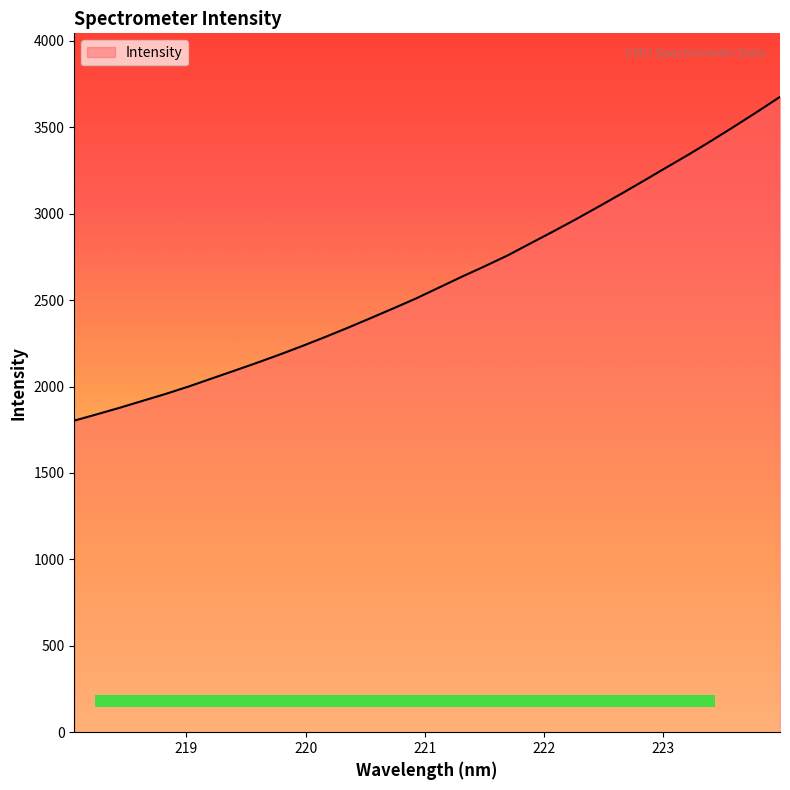

What is the greatest value displayed?

3675.7